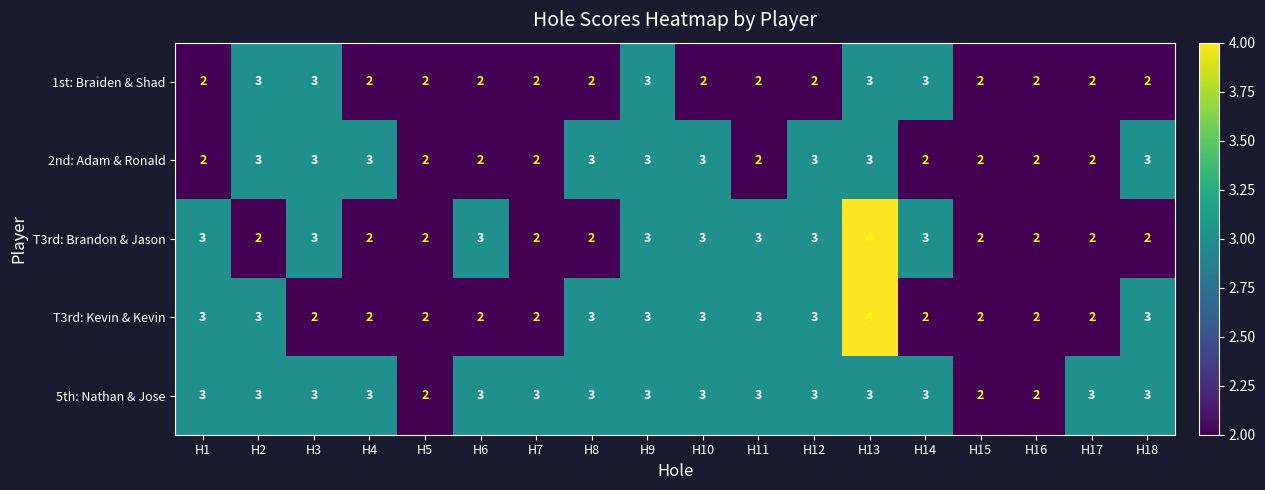

What is the maximum value for 2nd: Adam & Ronald?

3